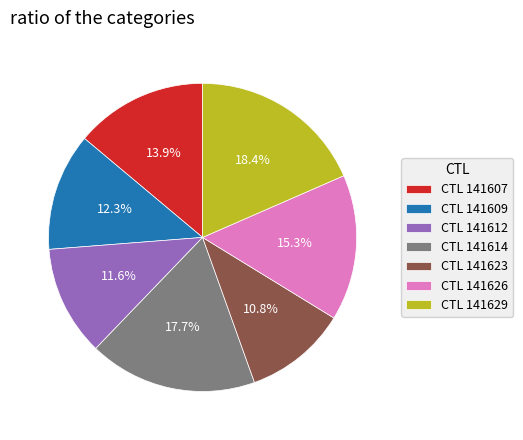

What is the ratio of the value at CTL 141612 to the value at CTL 141623?

1.1